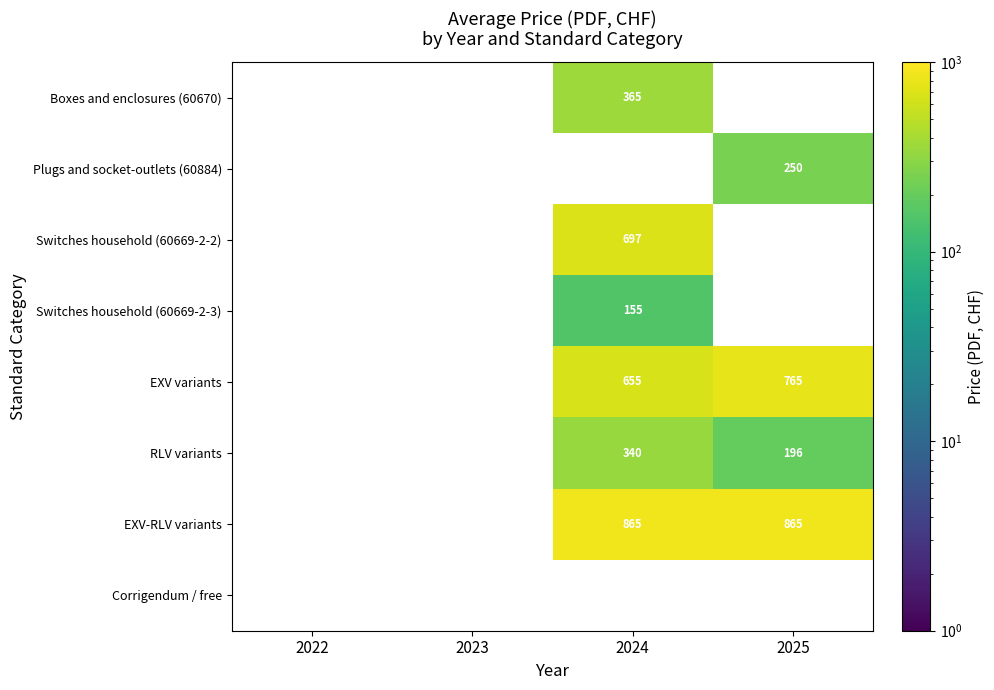

True or false: EXV-RLV variants has a value of 1334 at 2025.

False